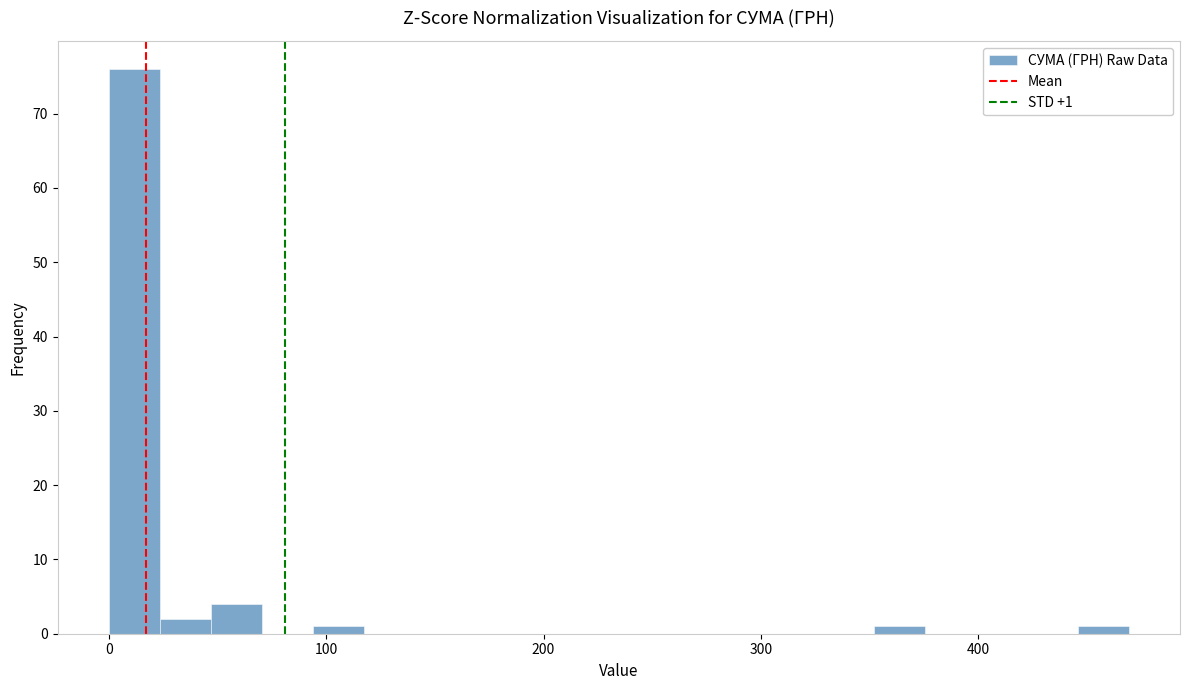

Around what value on the x-axis is the tallest bar? Give the approximate position of its centre, as read against the axis.

10